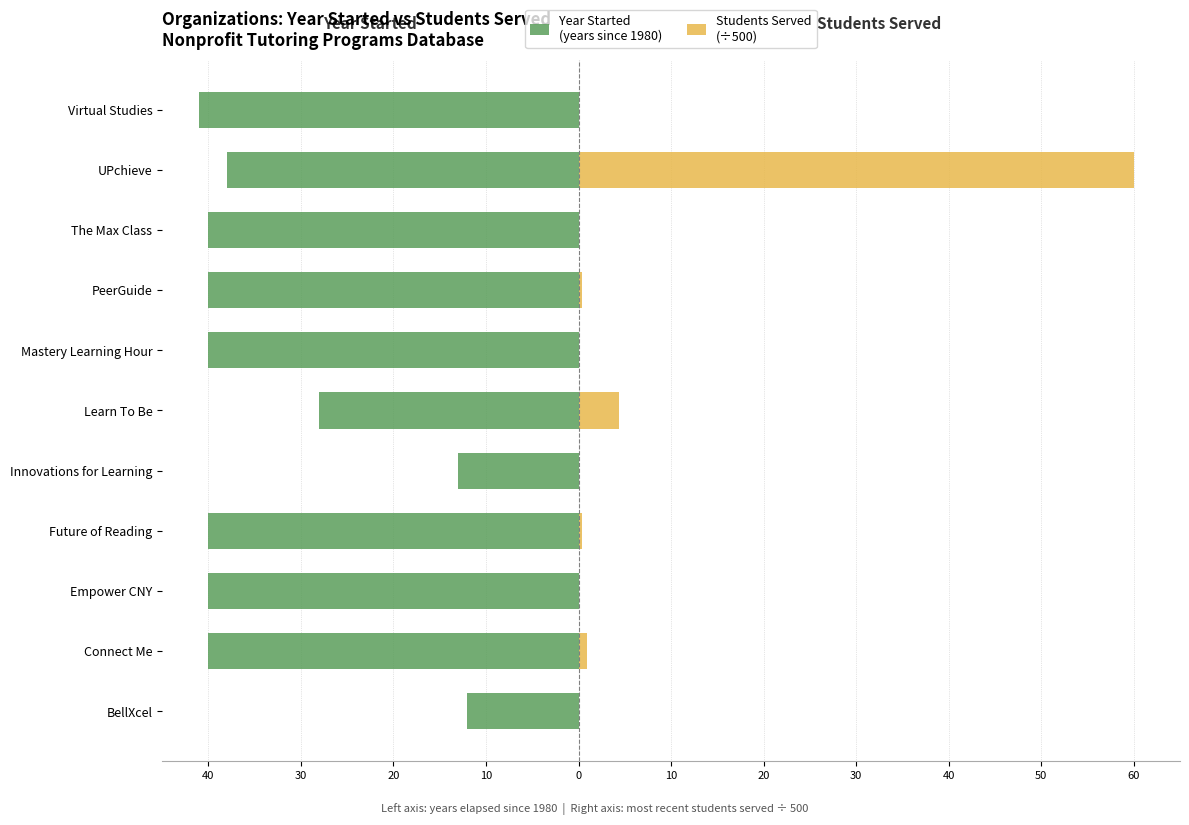

What is the sum of the Students Served
(÷500) values at Connect Me and The Max Class?

1.0